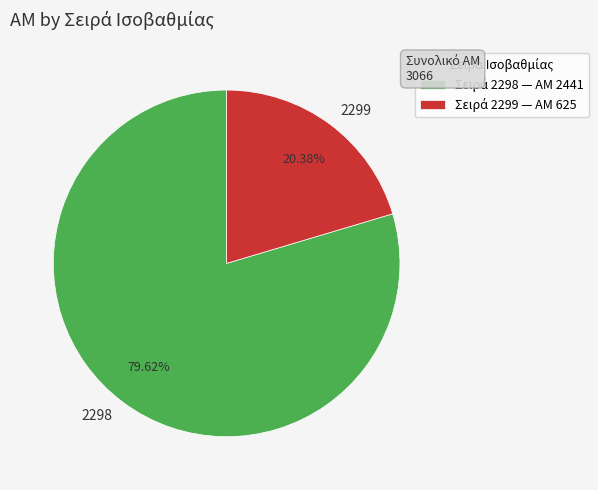

Is it true that 2298 is 74% of the pie?

False